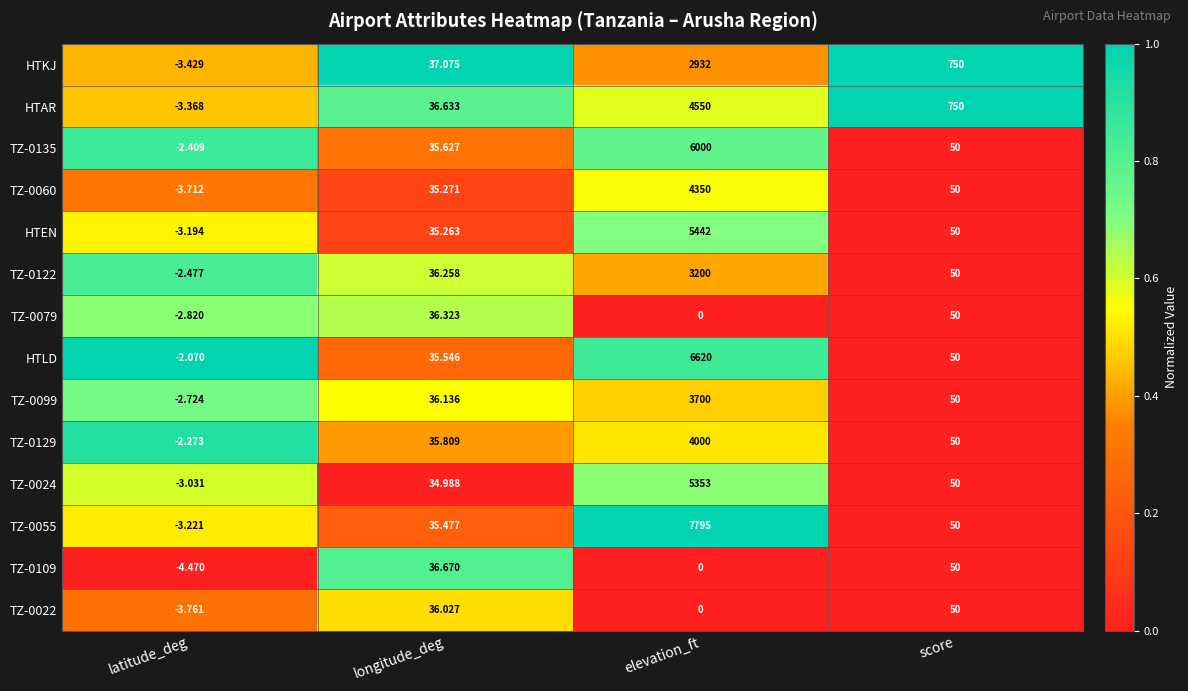

At which label does TZ-0109 first exceed 36?

longitude_deg